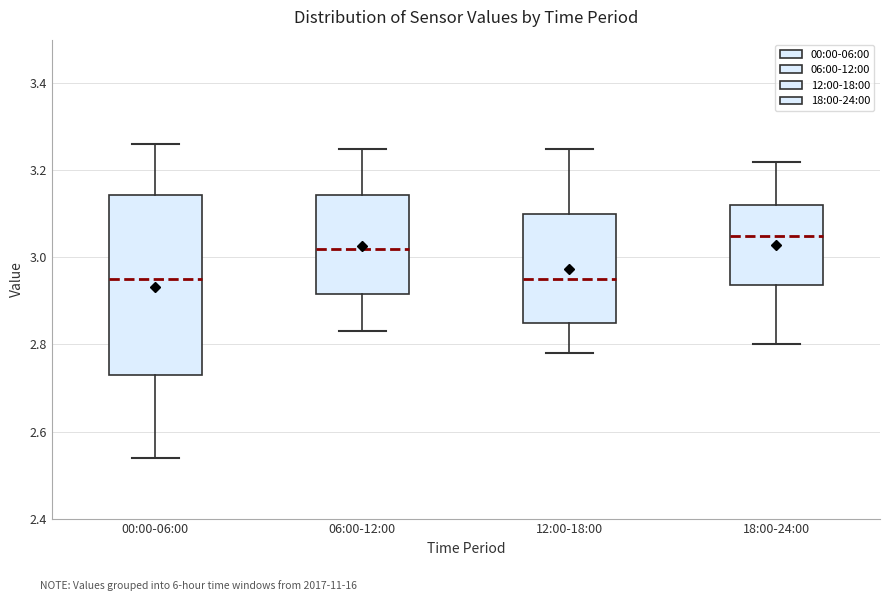

Reading left to right, transcribe this box plot: for each box, give where its median line is, the range the box spans, and where its two whiskers end, as read against the y-axis. The values are not printed on the chart, so give them approximately, as read against the axis.

00:00-06:00: median 2.96, box 2.74 to 3.14, whiskers 2.54 to 3.26
06:00-12:00: median 3.02, box 2.92 to 3.14, whiskers 2.84 to 3.26
12:00-18:00: median 2.96, box 2.86 to 3.10, whiskers 2.78 to 3.26
18:00-24:00: median 3.06, box 2.94 to 3.12, whiskers 2.80 to 3.22